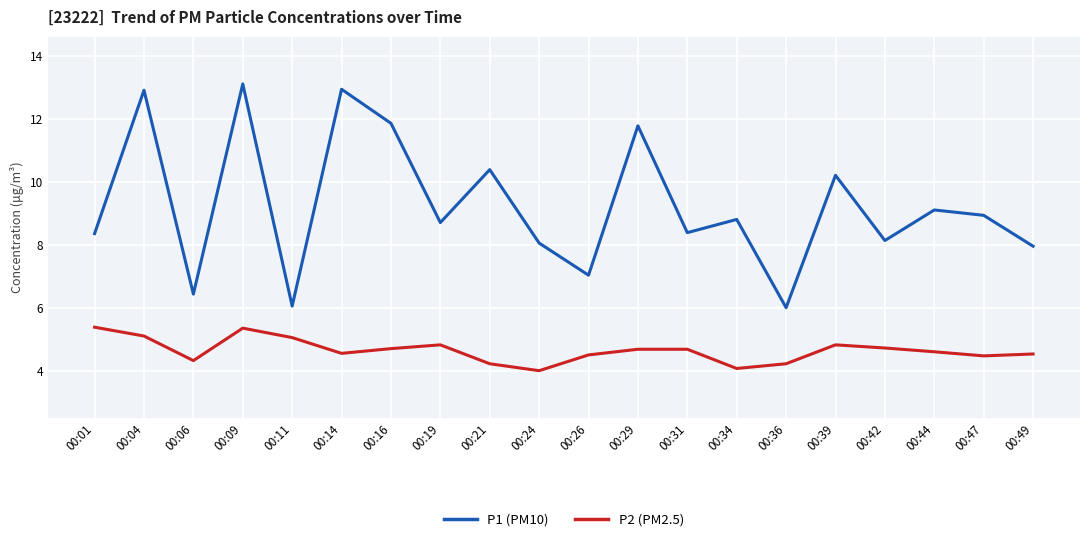

What is the minimum value for P2 (PM2.5)?

4.0